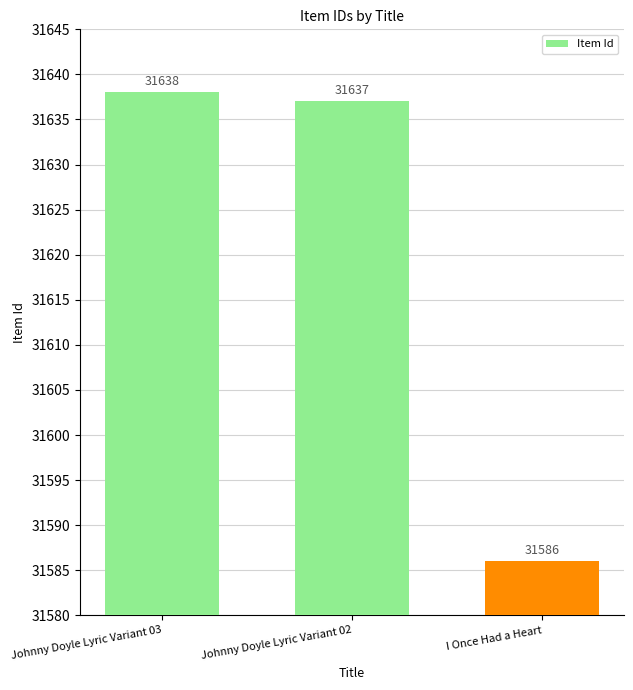

What is the maximum value shown in the chart?

31638